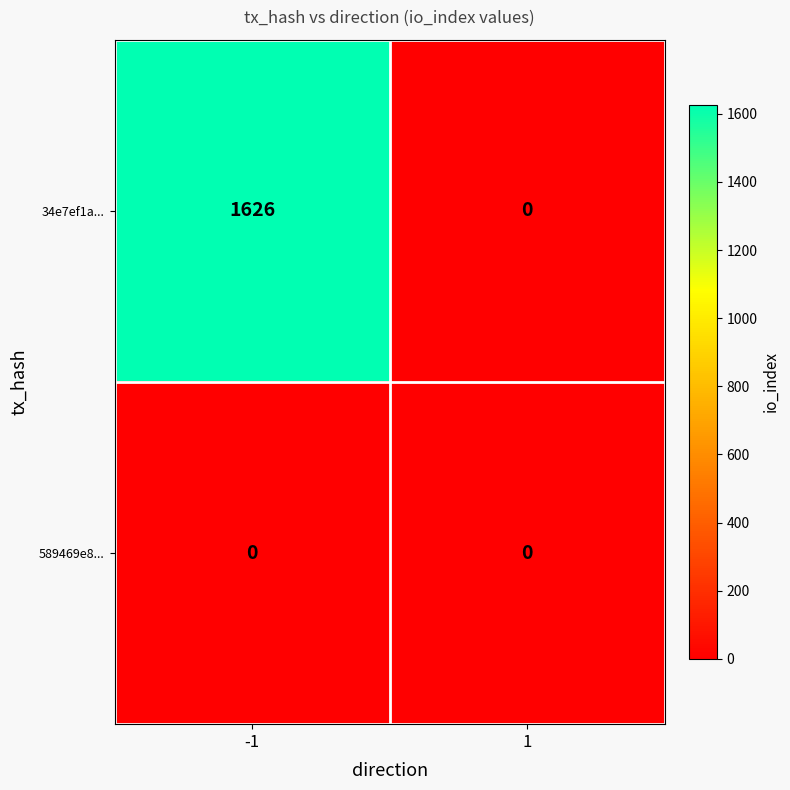

The 34e7ef1a... series shows 1626 at -1. True or false?

True